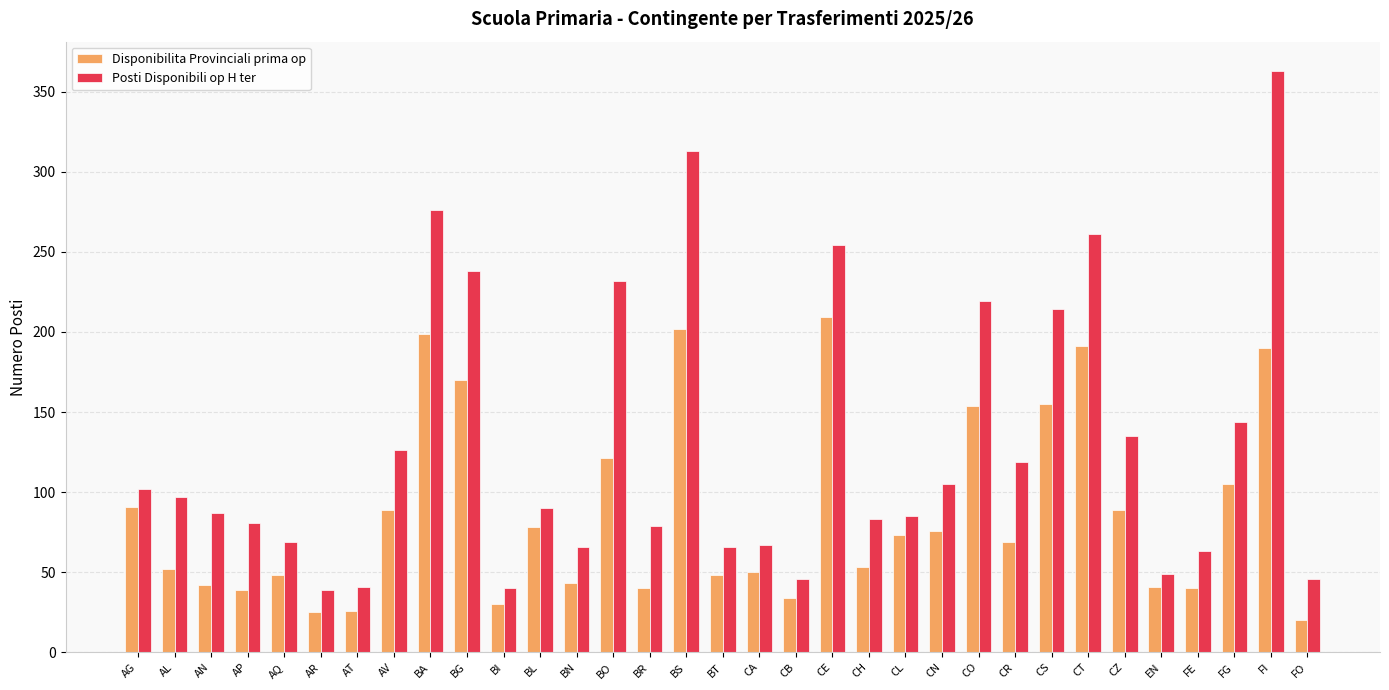

What is the maximum value for Posti Disponibili op H ter?

363